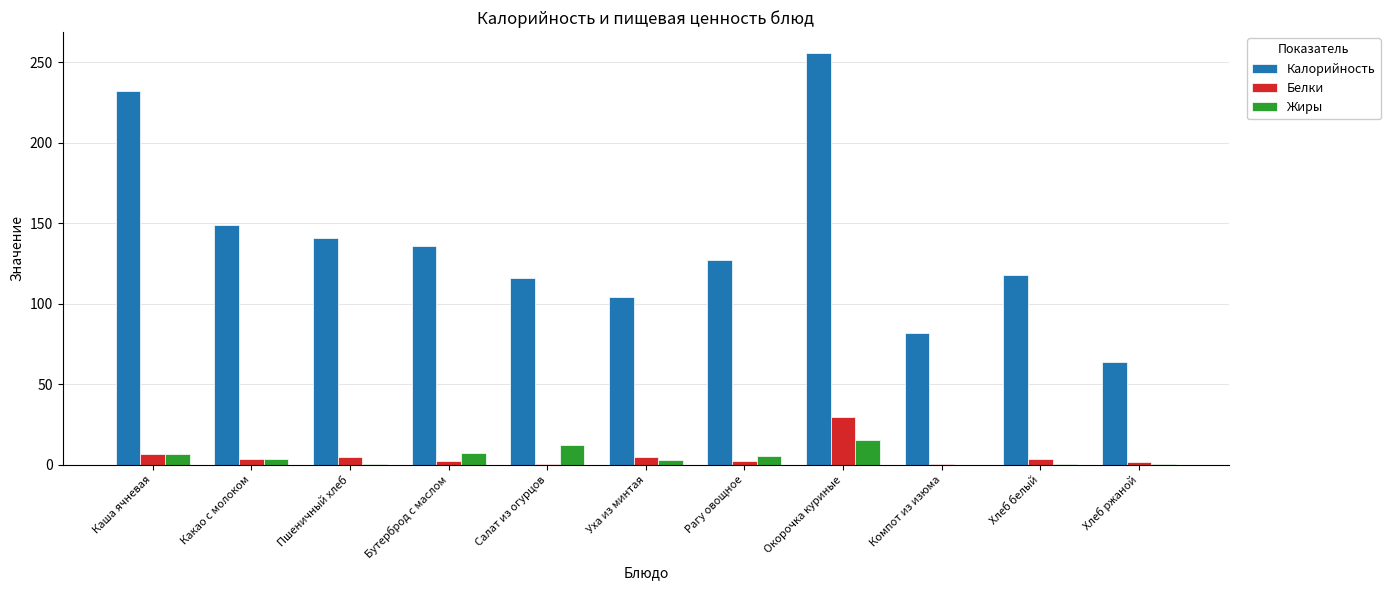

What is the total value across all series at Хлеб ржаной?

65.9